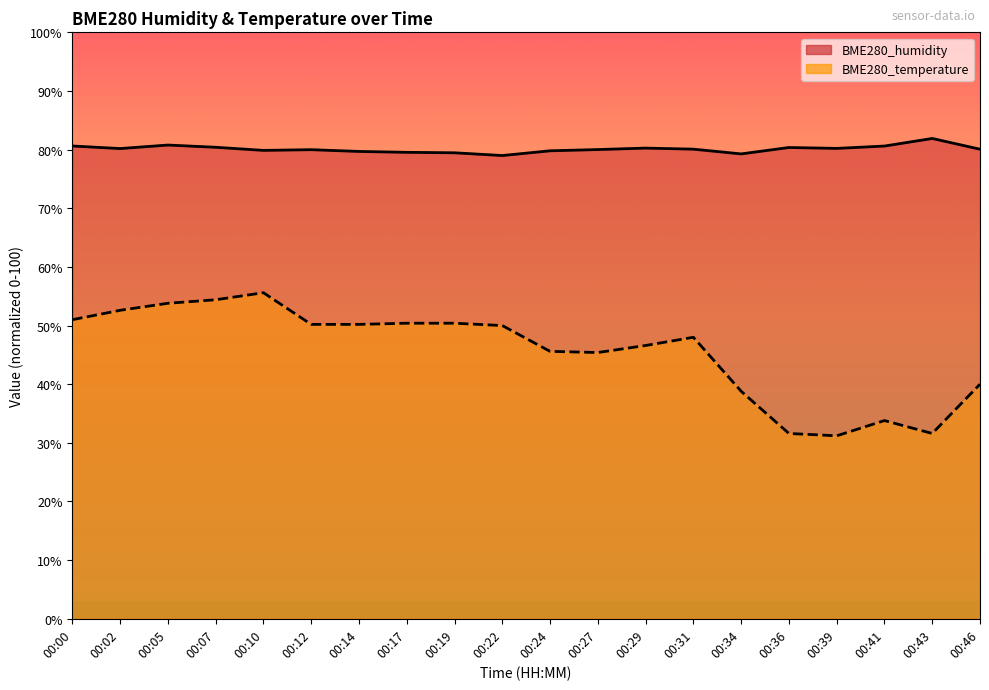

Read the BME280_humidity value at 00:34.

79.3